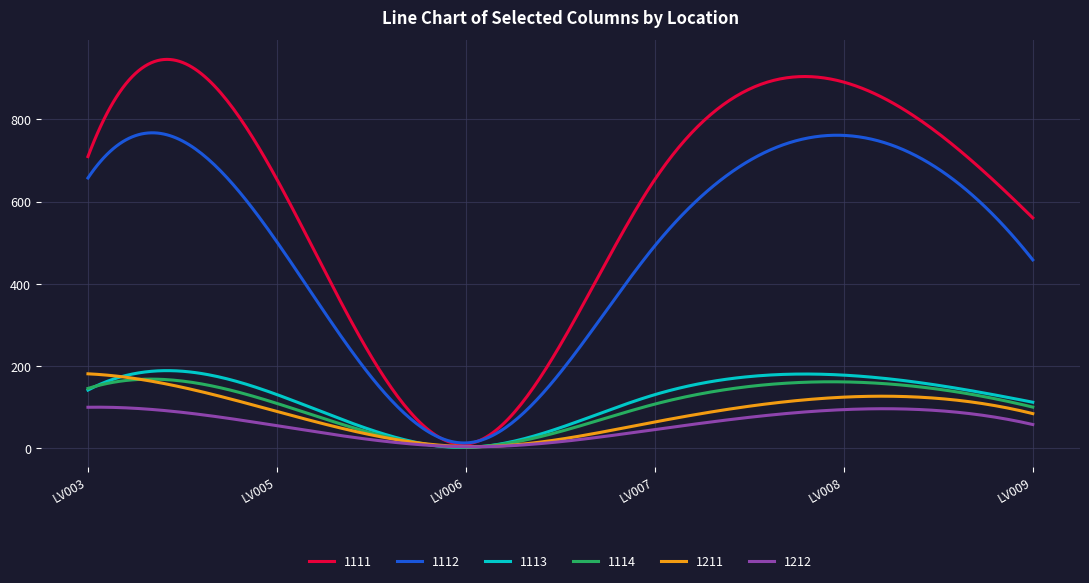

How many lines are shown in the chart?

6